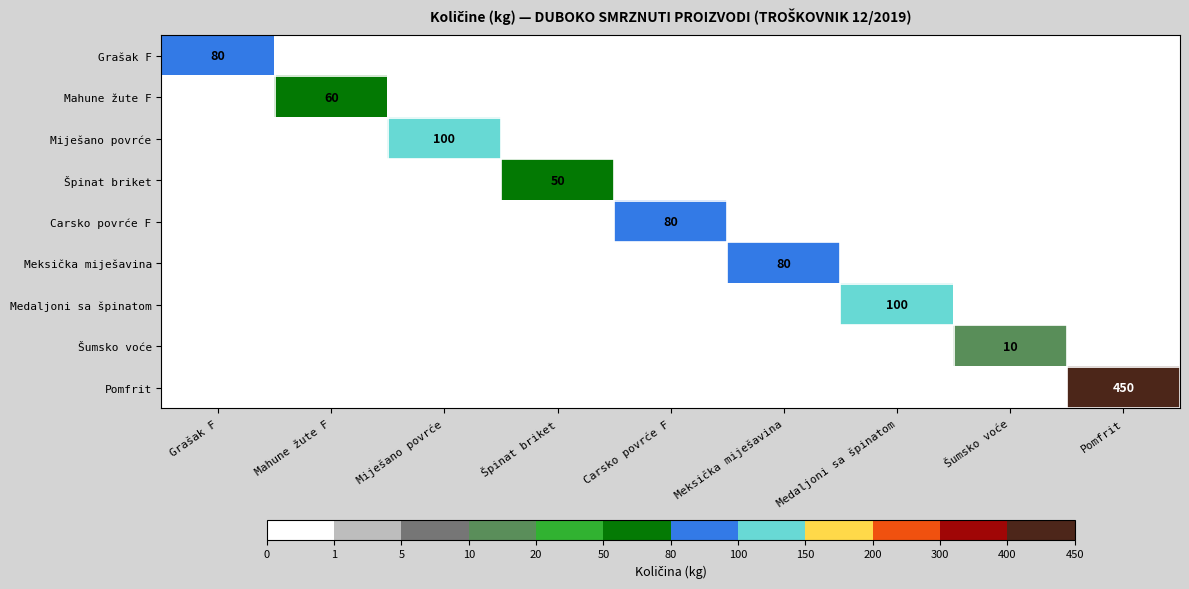

What is the total value across all series at Mahune žute F?

60